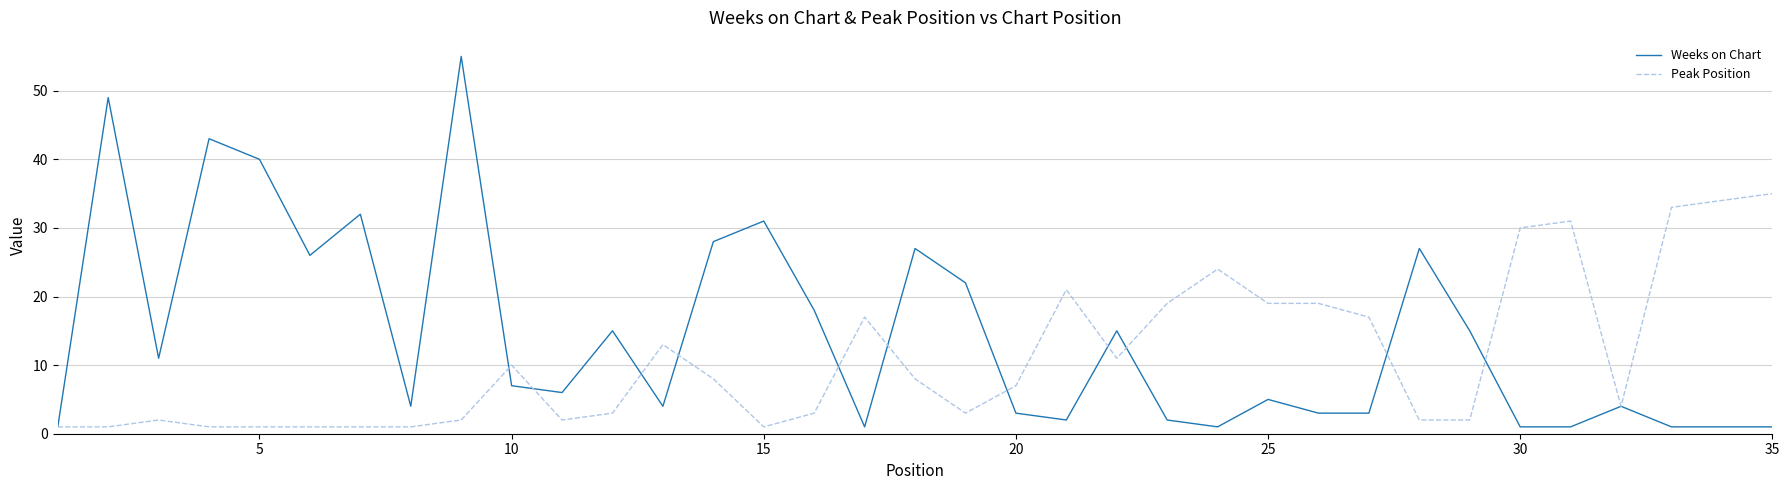

Rank the series by their maximum value, from highest to lowest.

Weeks on Chart, Peak Position